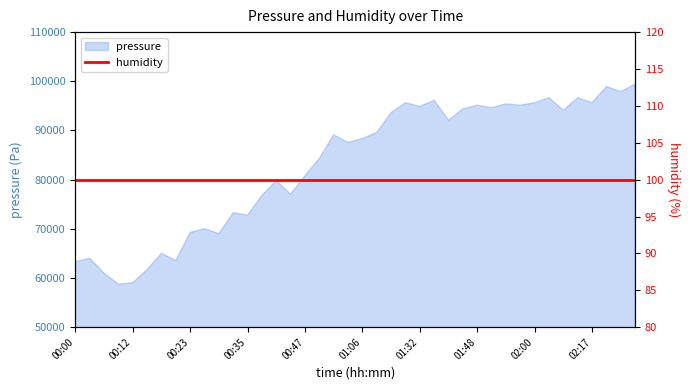

What is the value of the 15th point from the left?

79800.6